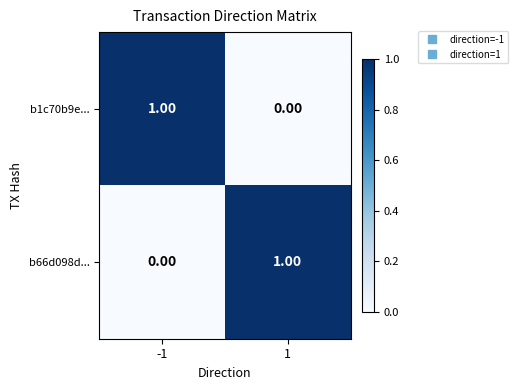

Is the value of b66d098d... at 1 greater than the value of b1c70b9e... at 1?

Yes